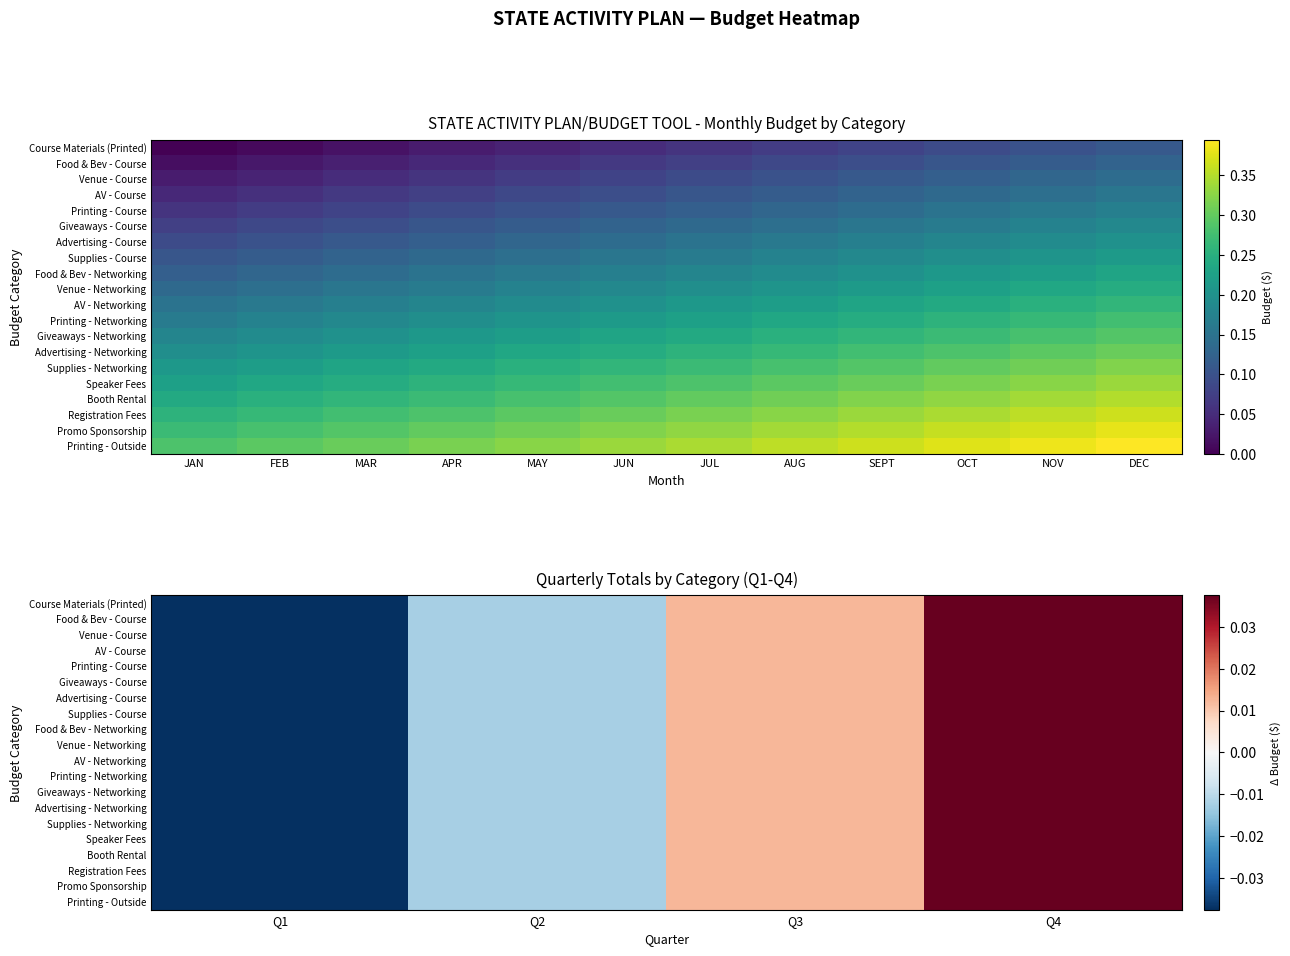

How many negative values does the Supplies - Networking series have?

2